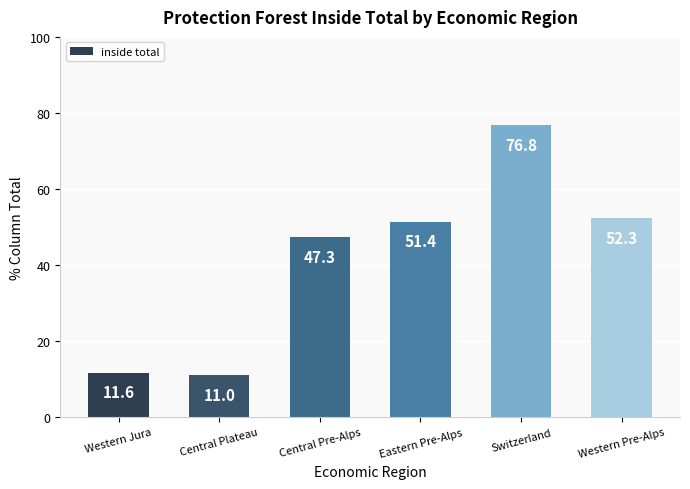

What is the label of the 1st bar from the left?

Western Jura